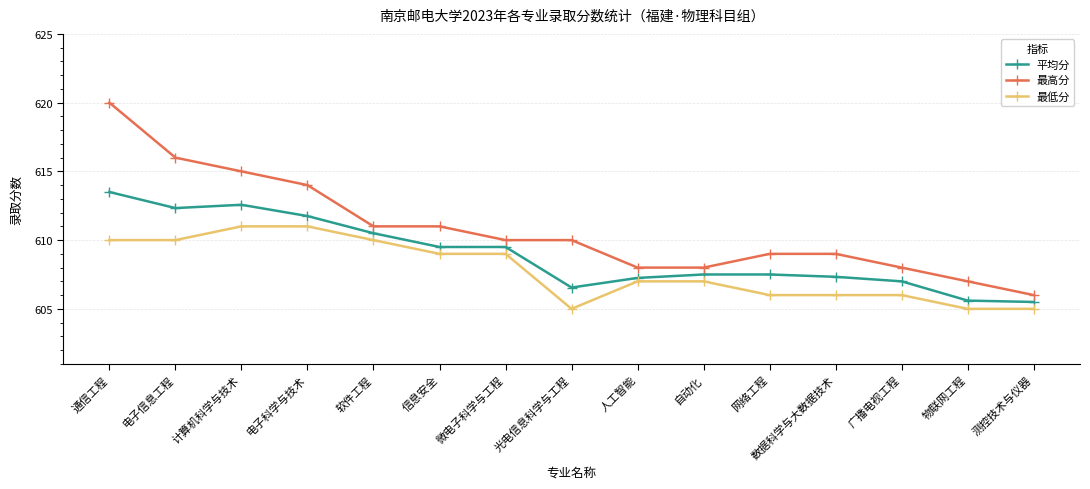

Rank the series by their average value, from highest to lowest.

最高分, 平均分, 最低分